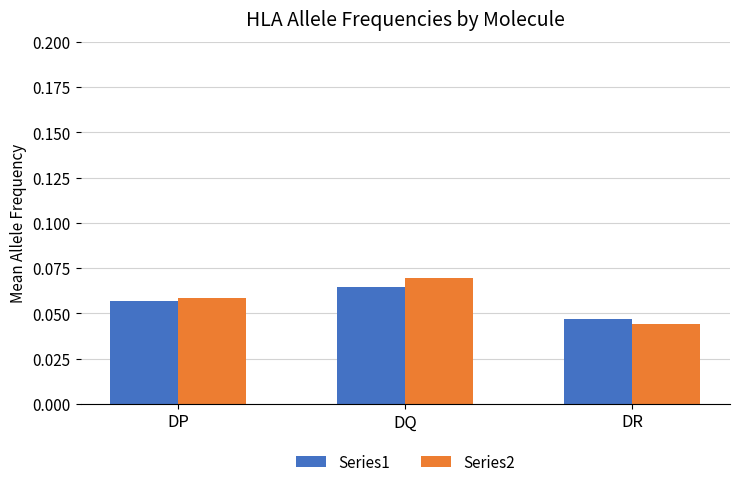

Are the bars grouped side by side (vs. stacked)?

Yes